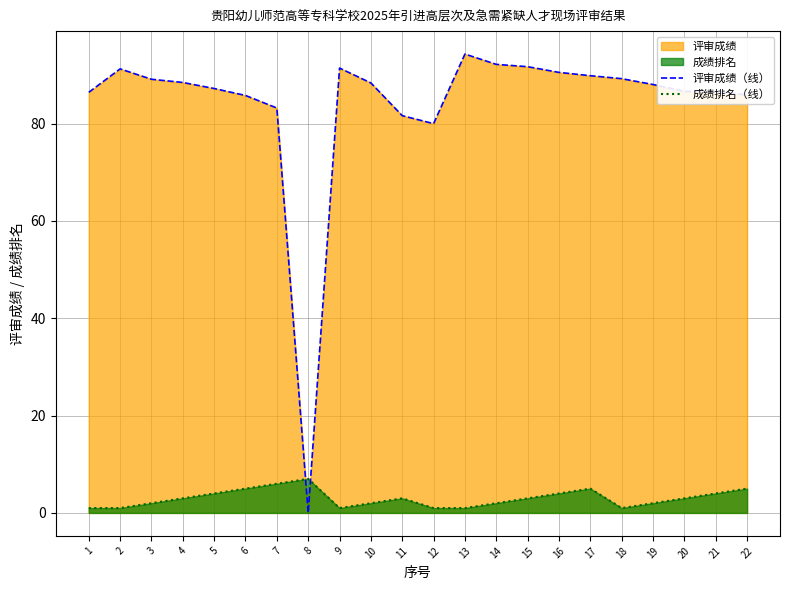

Where do 成绩排名（线） and 评审成绩（线） first cross each other?

7 and 8